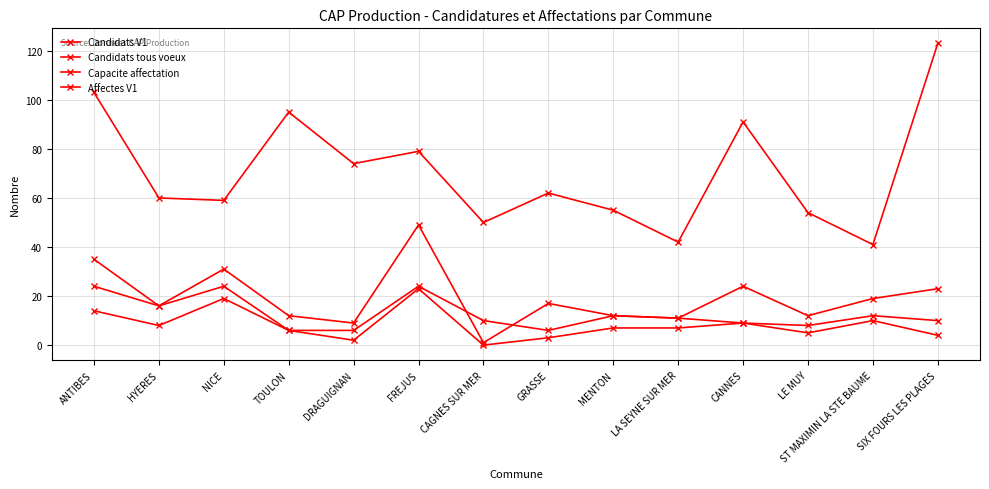

What is the lowest value of the Capacite affectation series?

6